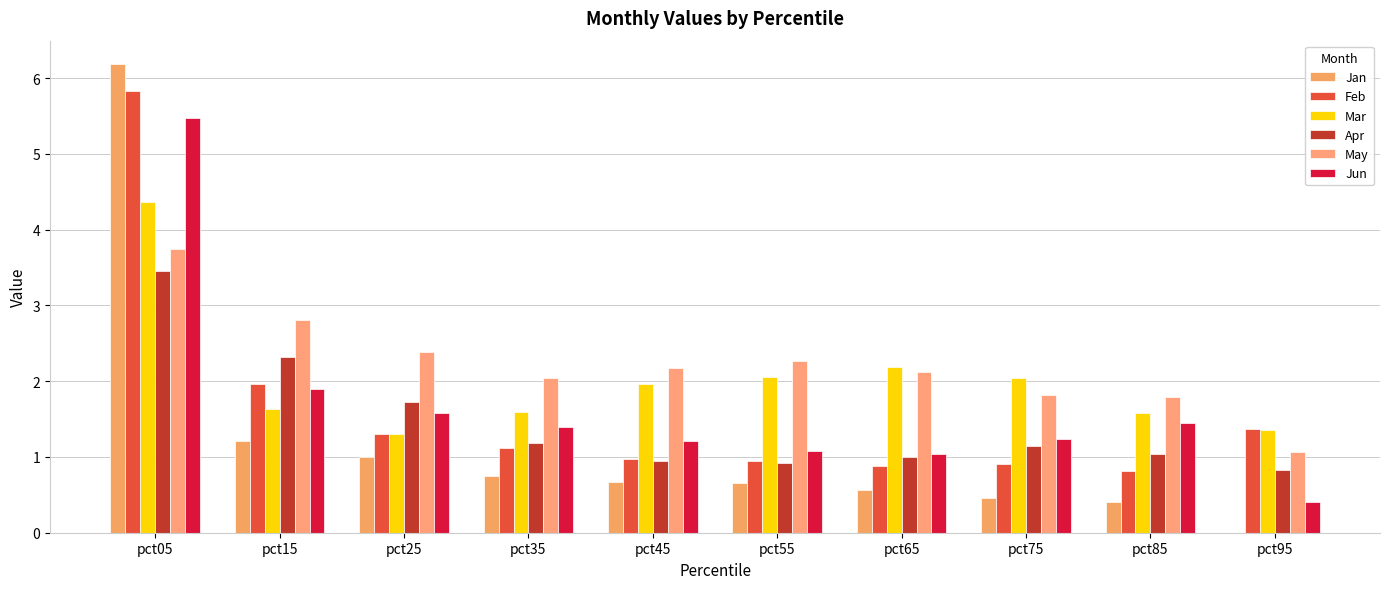

What is the highest value of the Apr series?

3.5